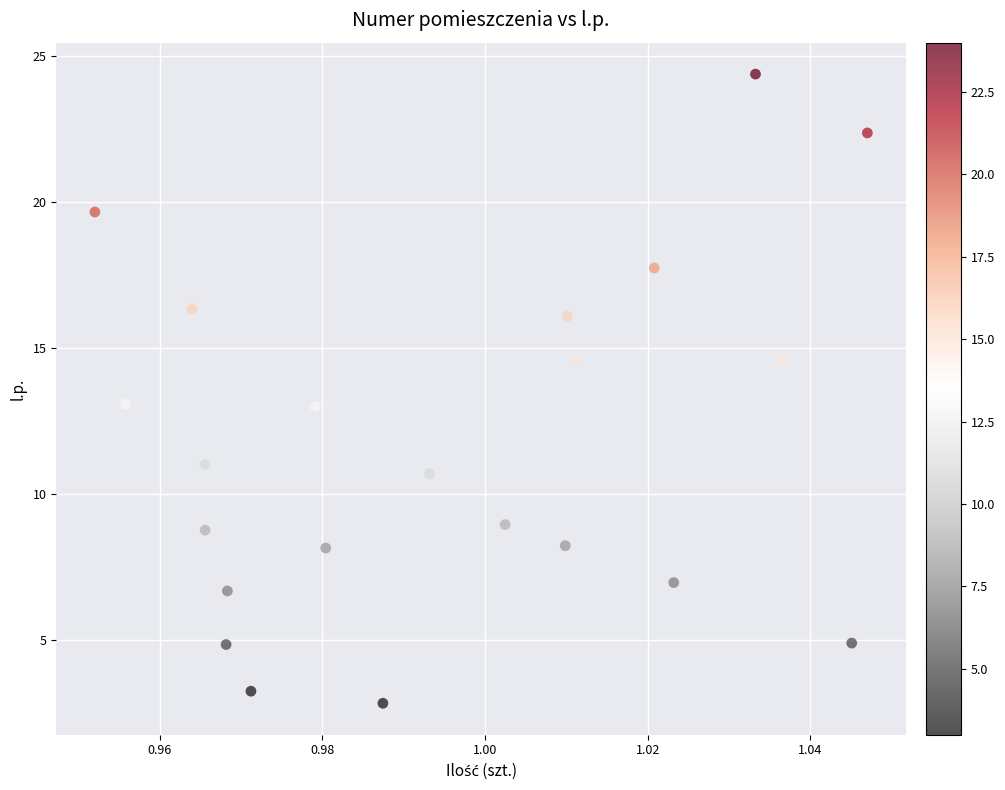

What is the range of Y values (max minus min)?

21.5